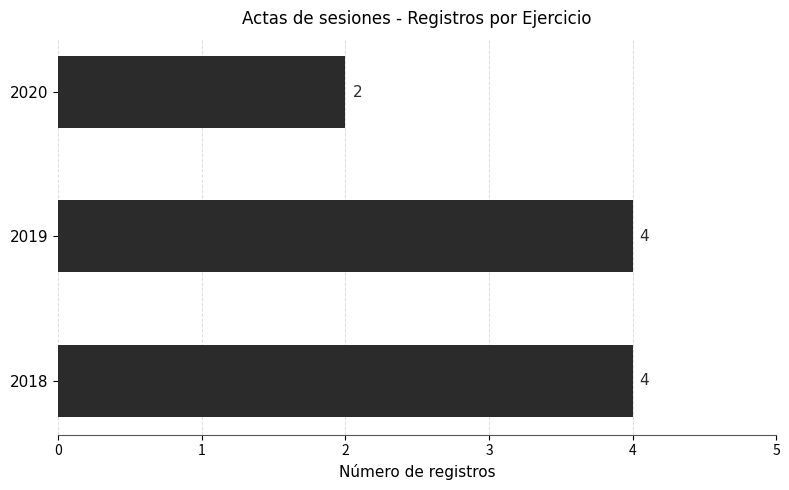

Approximately how many times larger is the value at 2018 compared to 2020?

2.0